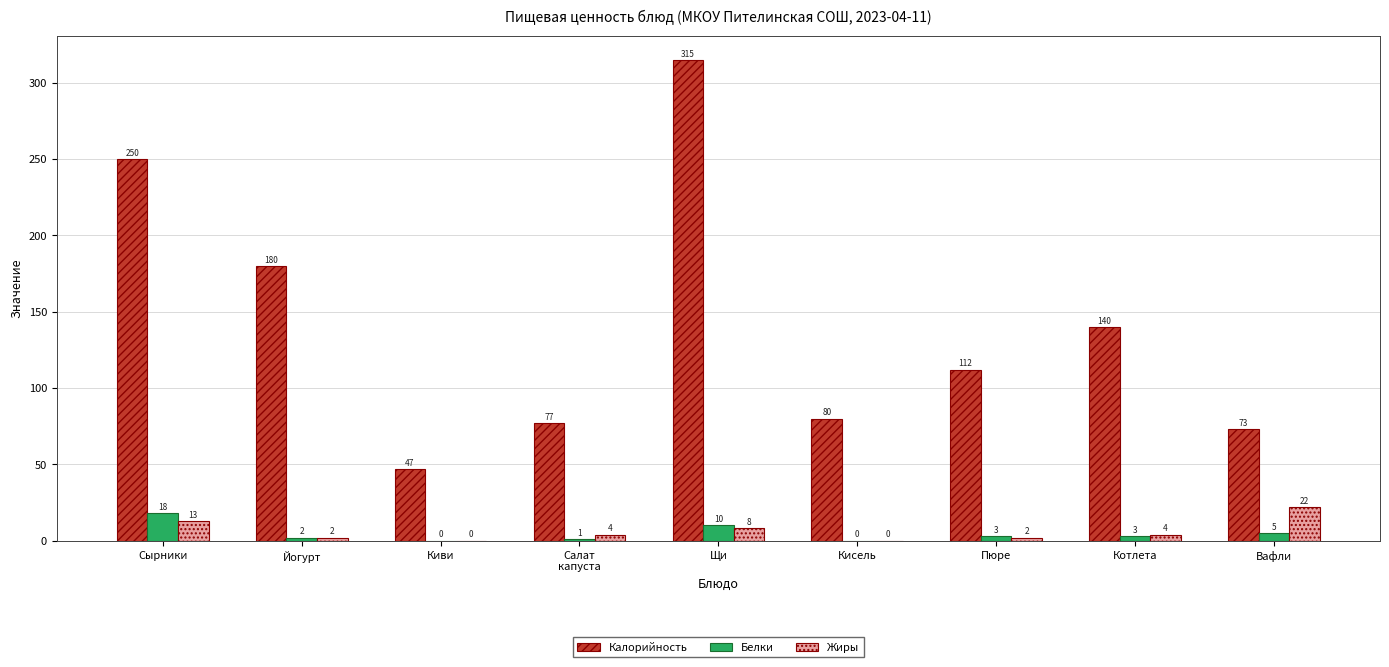

Does the chart contain stacked bars?

No